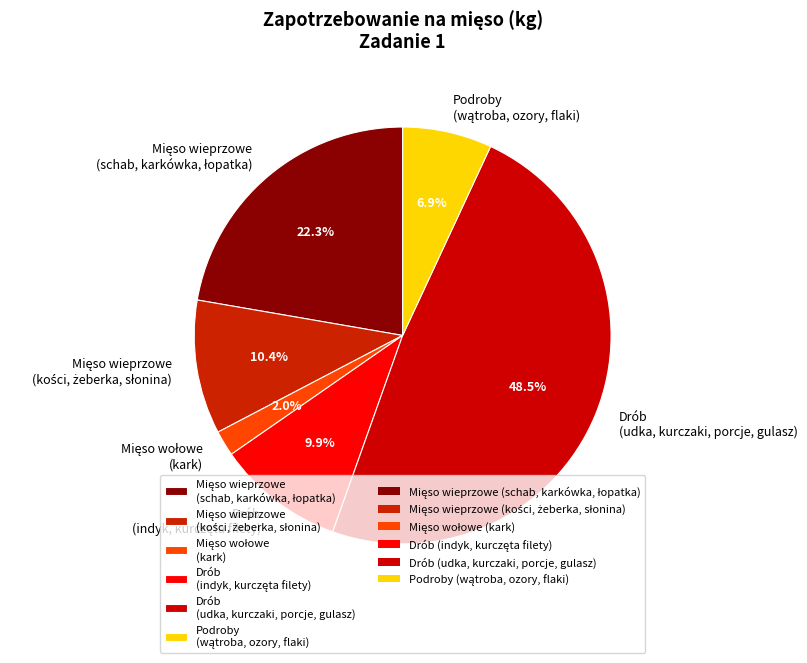

How many slices are in this pie chart?

6